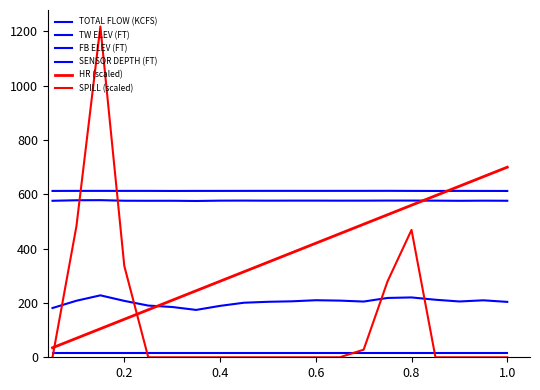

How many lines are shown in the chart?

6